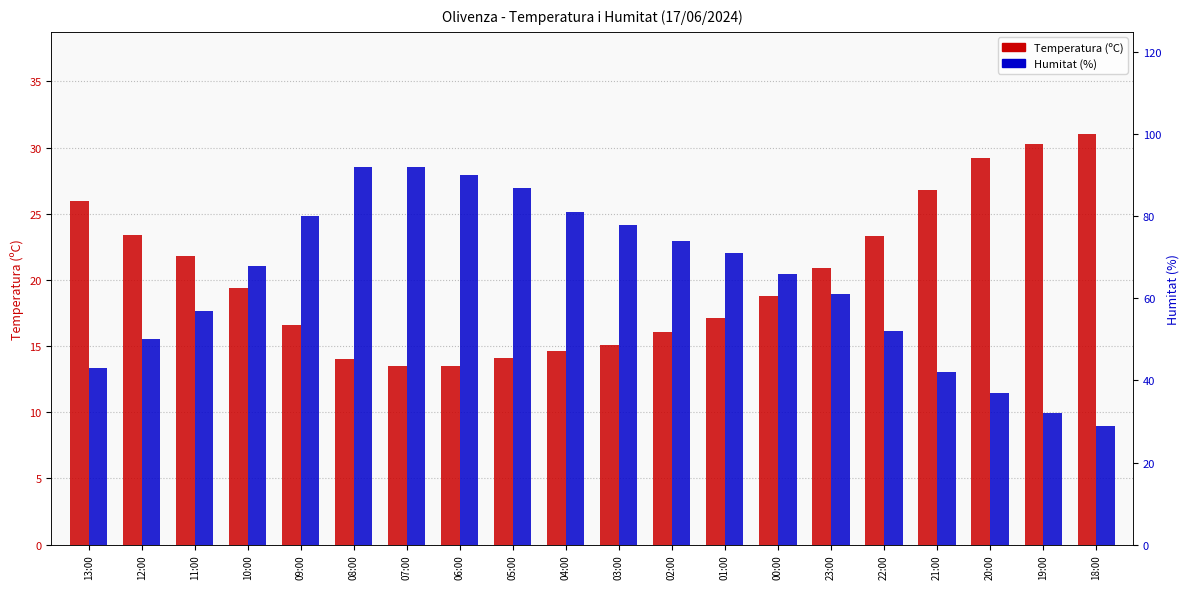

What are all the series names shown in the legend?

Temperatura (ºC), Humitat (%)